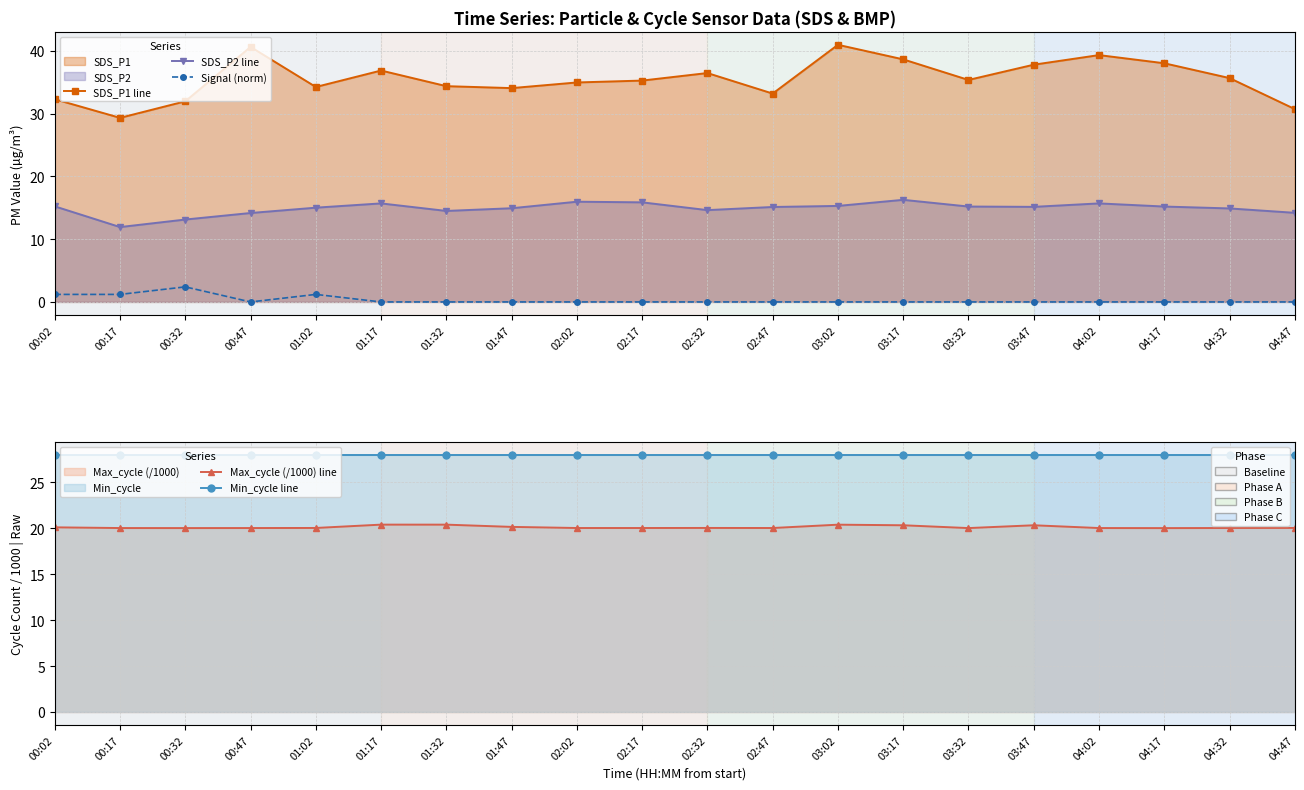

Reading left to right, extract all data points from this chart.

SDS_P1 line: 00:02=32.3	00:17=29.3	00:32=32.0	00:47=40.6	01:02=34.2	01:17=36.9	01:32=34.4	01:47=34.1	02:02=35.0	02:17=35.3	02:32=36.5	02:47=33.2	03:02=41.0	03:17=38.6	03:32=35.4	03:47=37.8	04:02=39.3	04:17=38.0	04:32=35.7	04:47=30.7
SDS_P2 line: 00:02=15.2	00:17=11.9	00:32=13.1	00:47=14.2	01:02=15.0	01:17=15.7	01:32=14.5	01:47=14.9	02:02=16.0	02:17=15.9	02:32=14.6	02:47=15.1	03:02=15.3	03:17=16.3	03:32=15.2	03:47=15.2	04:02=15.7	04:17=15.2	04:32=14.9	04:47=14.2
Signal (norm): 00:02=1.2	00:17=1.2	00:32=2.4	00:47=0.0	01:02=1.2	01:17=0.0	01:32=0.0	01:47=0.0	02:02=0.0	02:17=0.0	02:32=0.0	02:47=0.0	03:02=0.0	03:17=0.0	03:32=0.0	03:47=0.0	04:02=0.0	04:17=0.0	04:32=0.0	04:47=0.0
Max_cycle (/1000) line: 00:02=20.1	00:17=20.0	00:32=20.0	00:47=20.0	01:02=20.0	01:17=20.4	01:32=20.4	01:47=20.2	02:02=20.0	02:17=20.0	02:32=20.1	02:47=20.0	03:02=20.4	03:17=20.3	03:32=20.0	03:47=20.3	04:02=20.0	04:17=20.0	04:32=20.0	04:47=20.1
Min_cycle line: 00:02=28.0	00:17=28.0	00:32=28.0	00:47=28.0	01:02=28.0	01:17=28.0	01:32=28.0	01:47=28.0	02:02=28.0	02:17=28.0	02:32=28.0	02:47=28.0	03:02=28.0	03:17=28.0	03:32=28.0	03:47=28.0	04:02=28.0	04:17=28.0	04:32=28.0	04:47=28.0